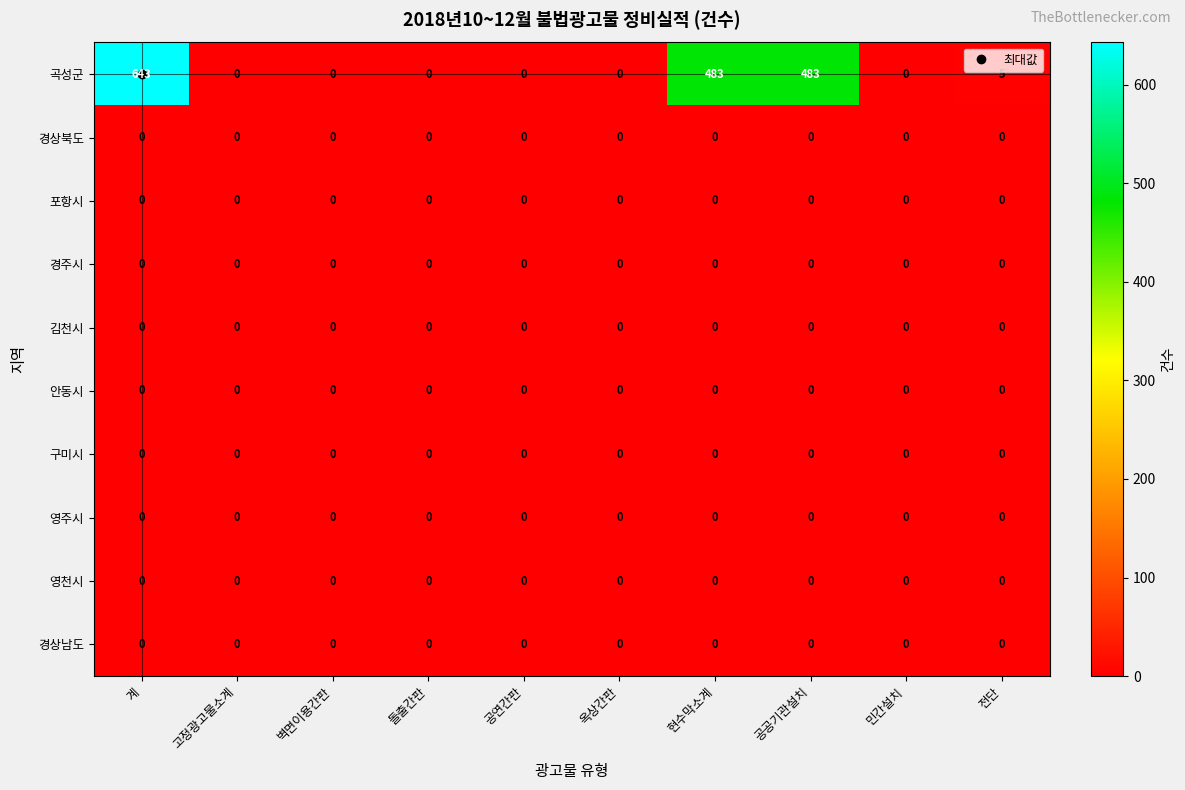

Which series changed the most between 계 and 옥상간판?

곡성군